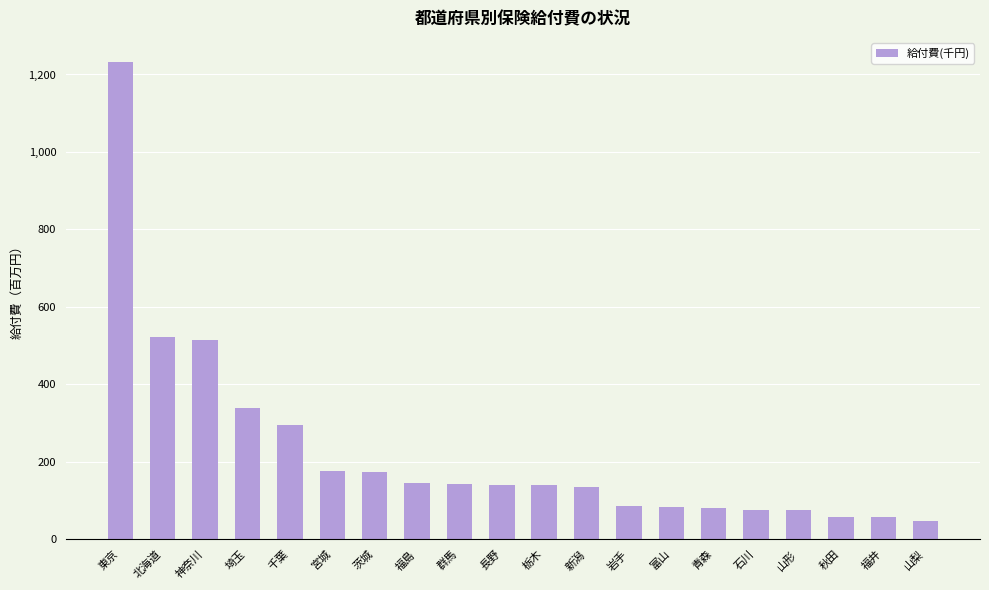

Reading right to left, list all the values displayed in this chart.

47409.7	56647.2	58492.8	74663.2	74757.1	80375.8	84322.1	84793.9	134036.0	139595.7	140966.7	141805.8	146210.7	173185.9	175993.8	295822.5	338319.4	514126.2	523206.5	1232825.5